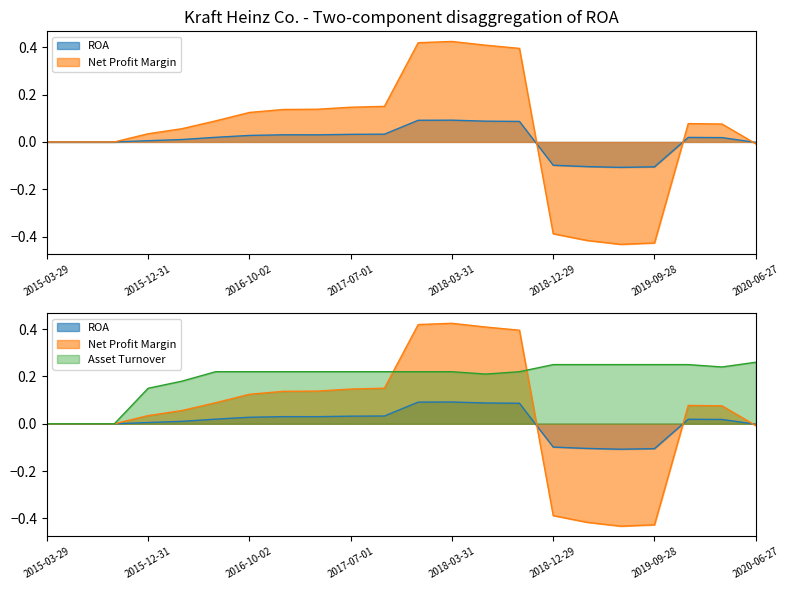

What is the label of the 7th point from the right?

2018-12-29